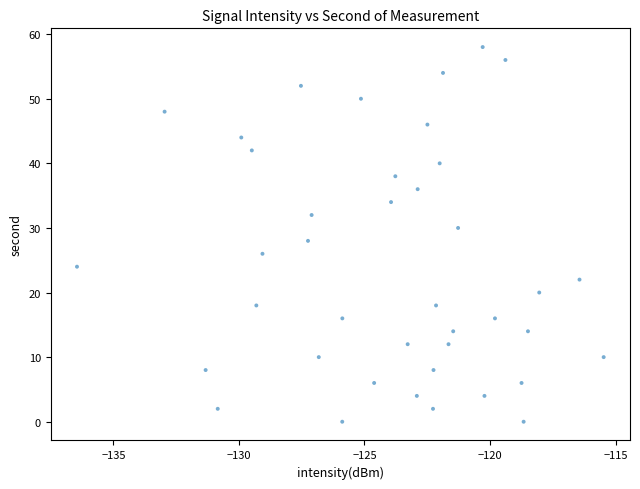

What is the range of Y values (max minus min)?

58